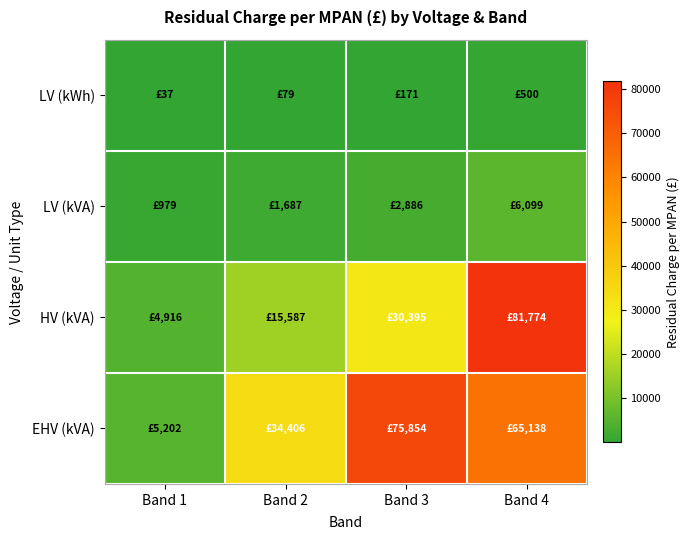

Which series changed the most between Band 1 and Band 3?

EHV (kVA)